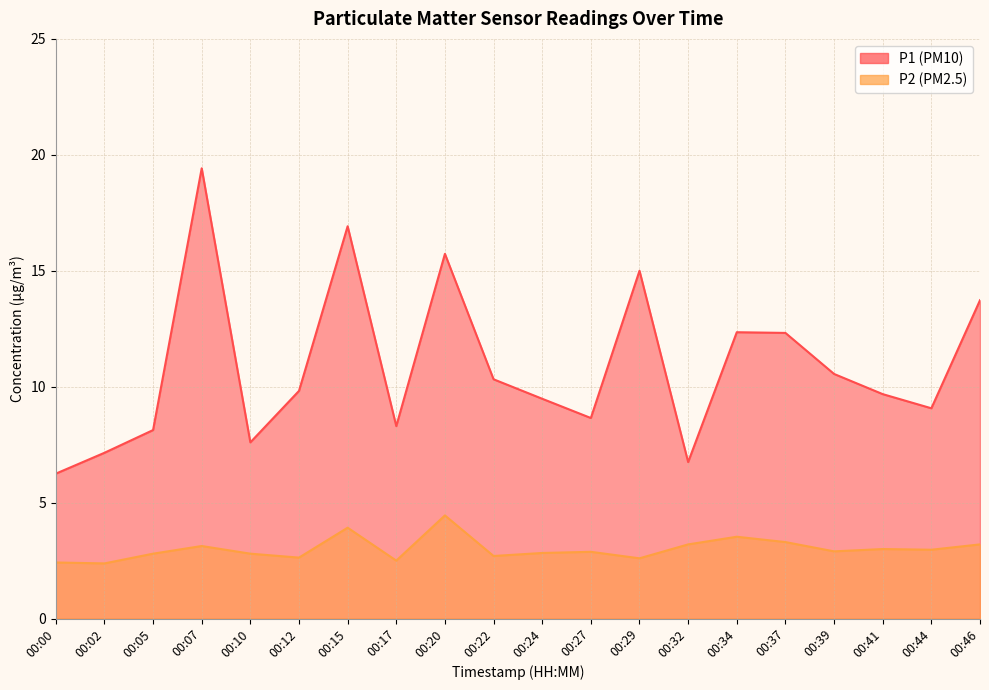

How many values in the P1 series exceed 9?

13